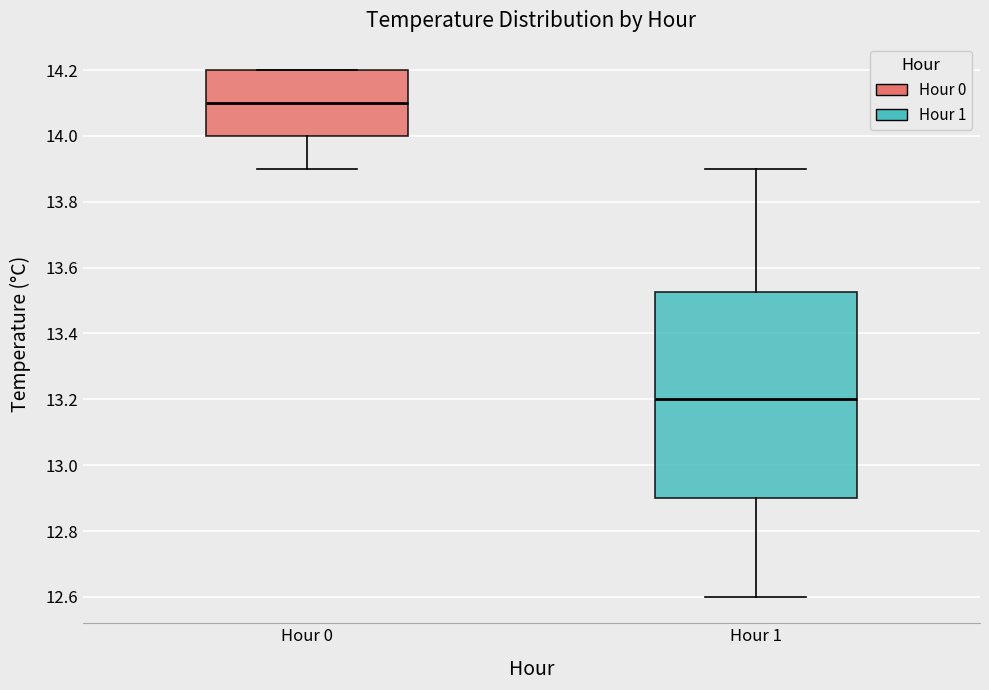

Where does the median line of the box for Hour 1 sit on the y-axis? The values are not printed on the chart, so give them approximately, as read against the axis.

13.20